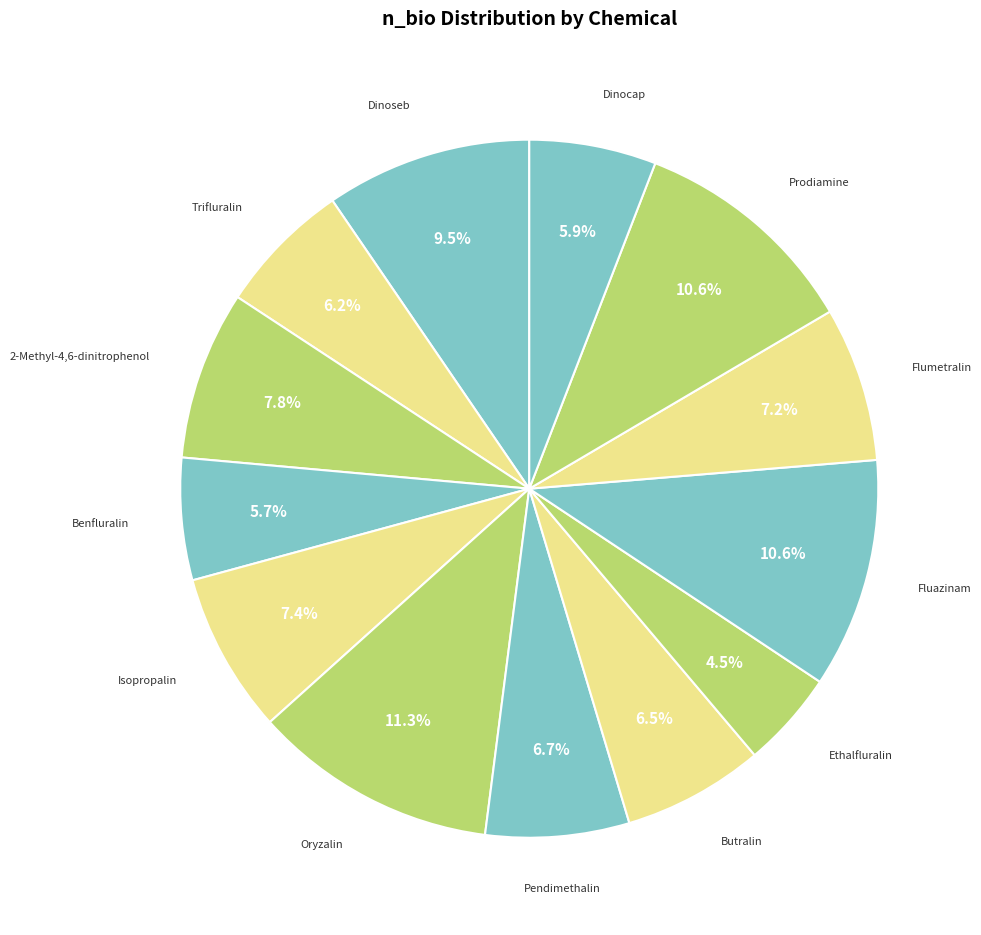

Which slice is the smallest?

Ethalfluralin